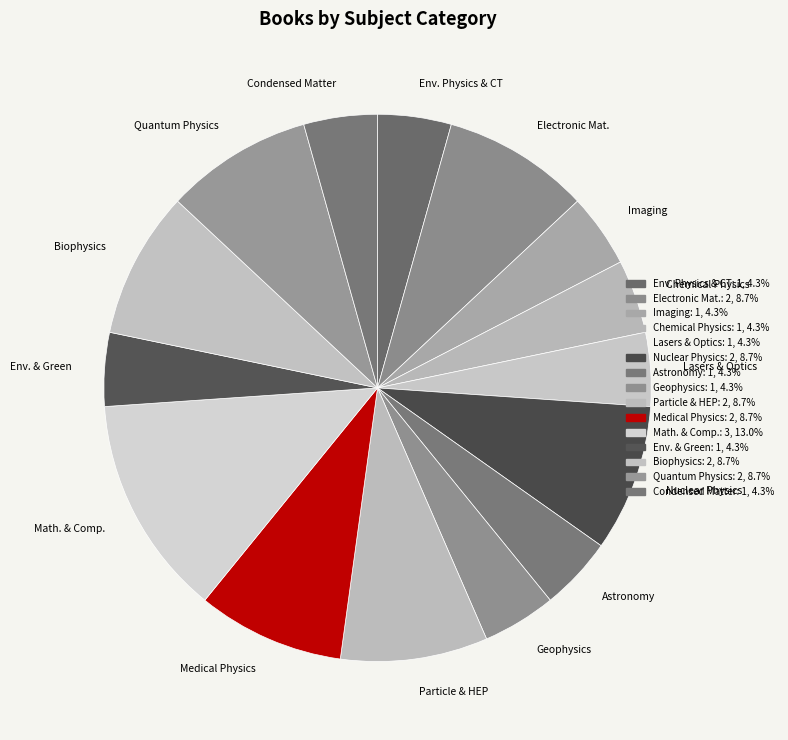

Which category has the biggest portion of the pie?

Math. & Comp.